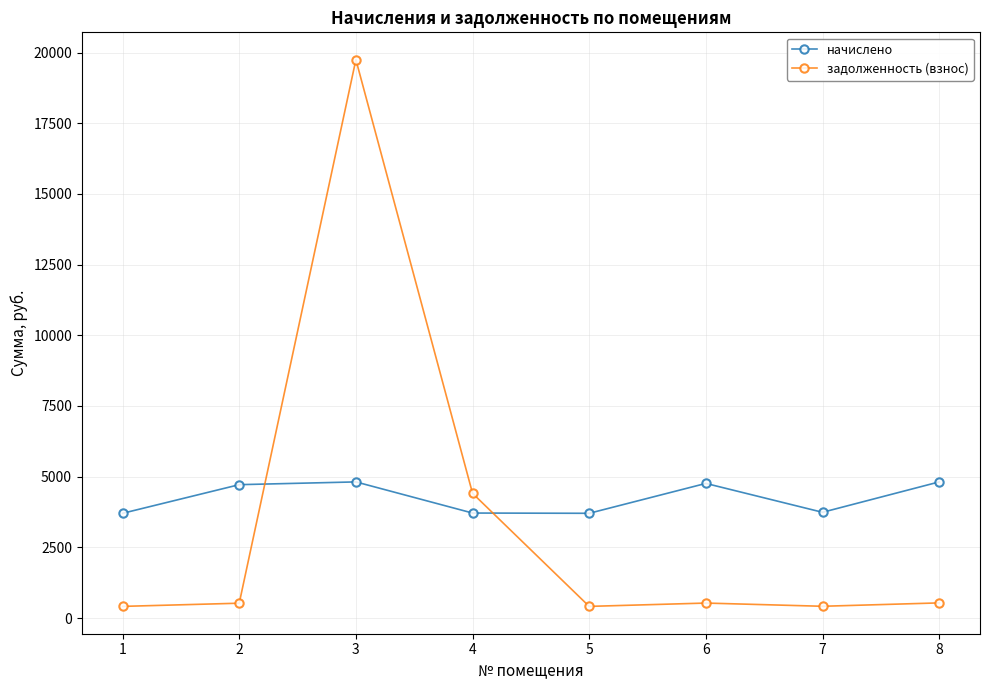

Between 5 and 6, which series saw the biggest shift?

начислено